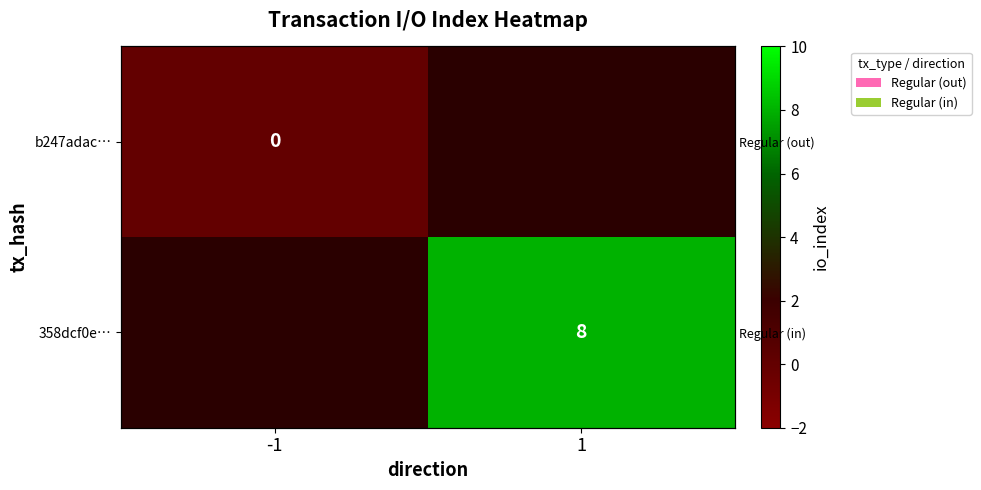

Rank the series by their maximum value, from lowest to highest.

b247adac…, 358dcf0e…